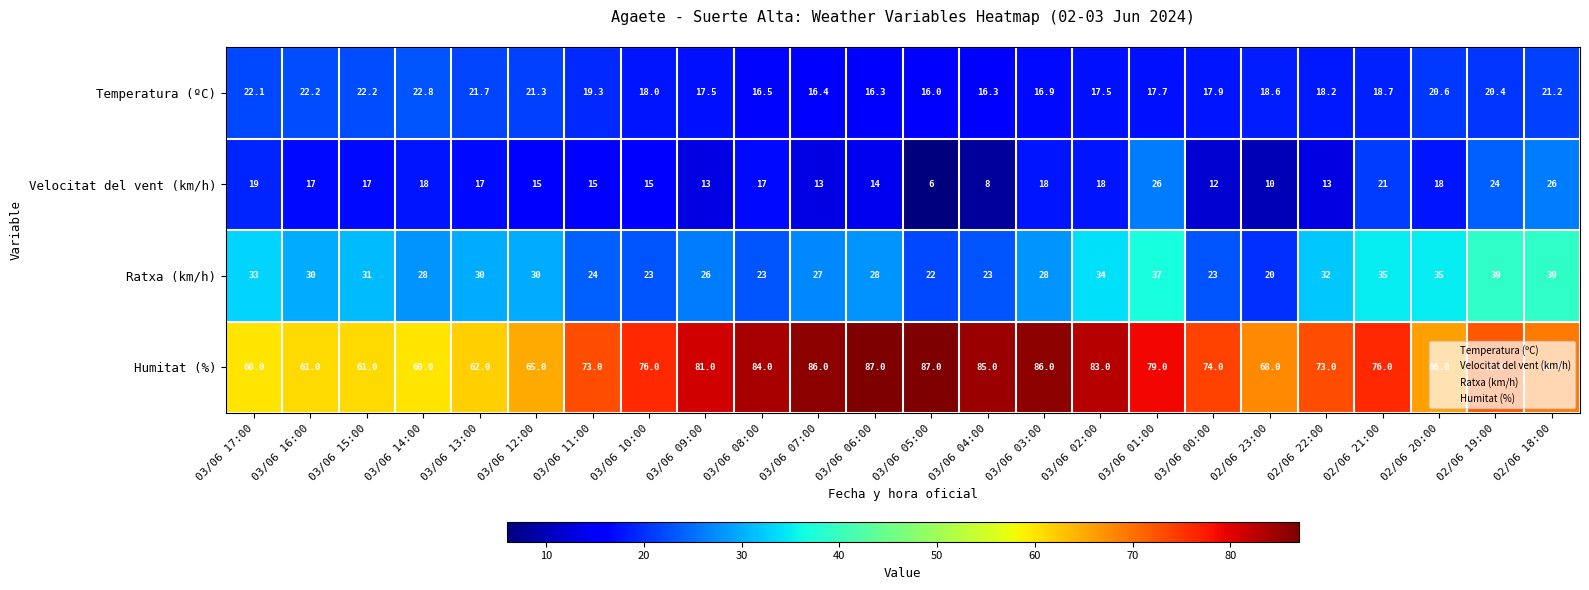

What is the spread (max minus min) of values at 02/06 20:00?

48.0